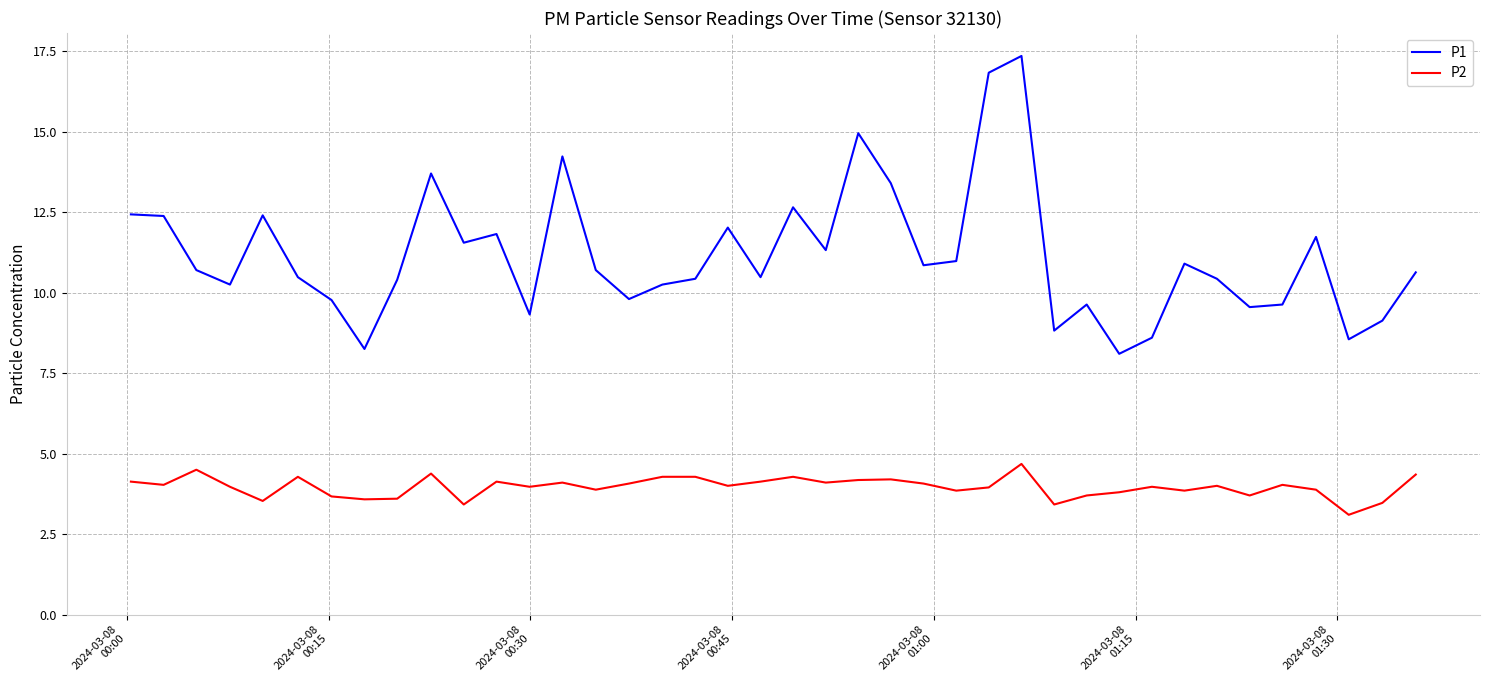

What is the lowest value of the P2 series?

3.1